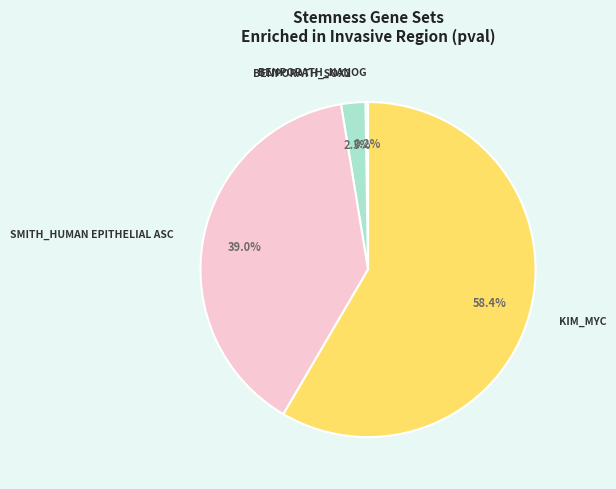

True or false: SMITH_HUMAN EPITHELIAL ASC accounts for 25% of the total.

False